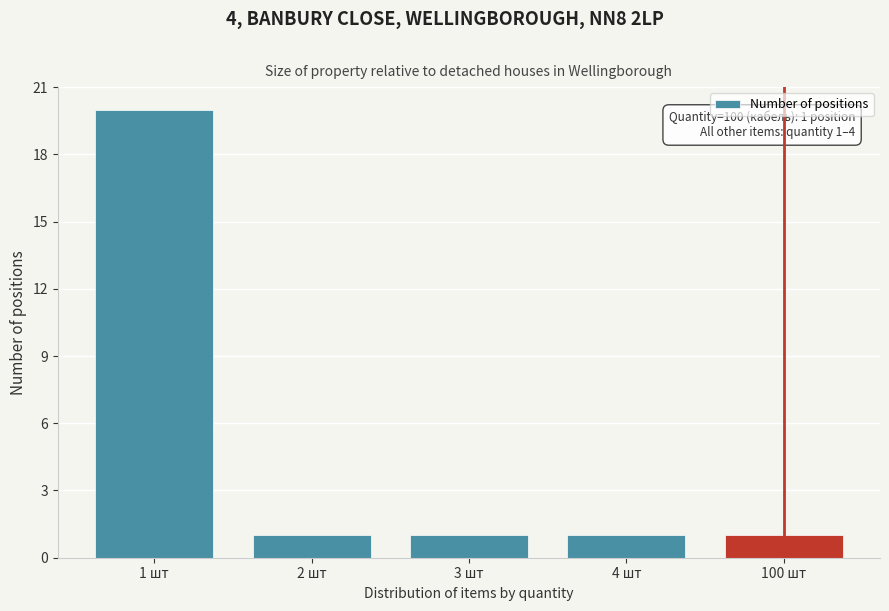

Reading right to left, transcribe all the data shown in this chart.

100 шт=1	4 шт=1	3 шт=1	2 шт=1	1 шт=20